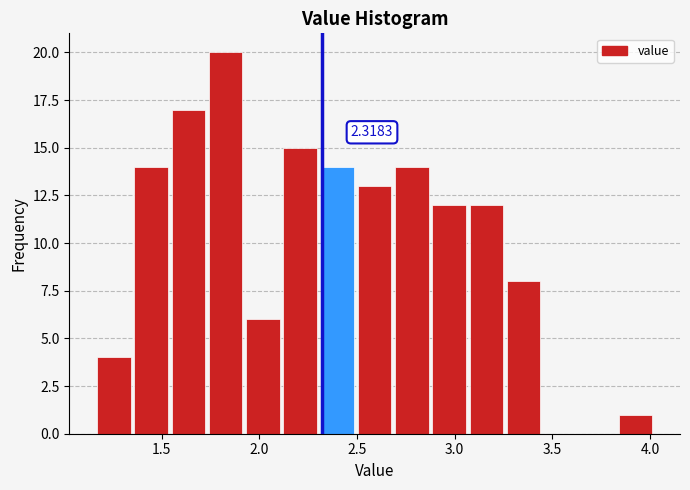

Read against the x-axis, roughly where is the centre of the tallest bar?

1.85